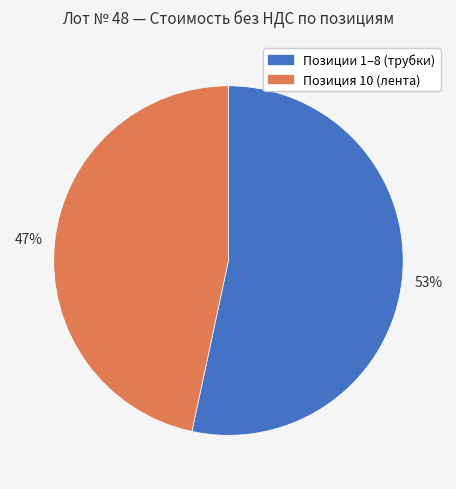

Does any single category account for the majority?

Yes